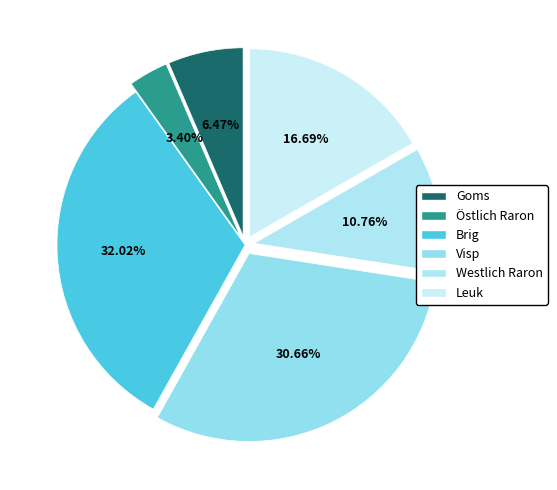

Is Leuk the majority of the pie?

No